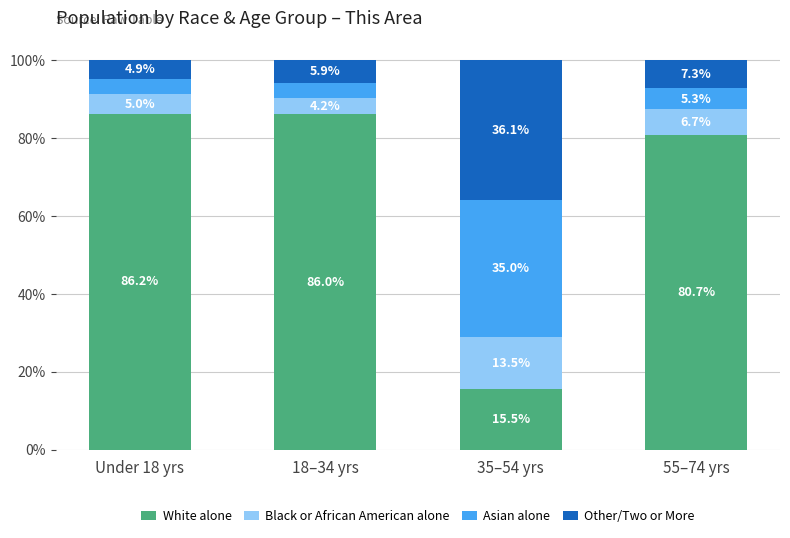

List the labels in order of White alone value, largest first.

Under 18 yrs, 18–34 yrs, 55–74 yrs, 35–54 yrs